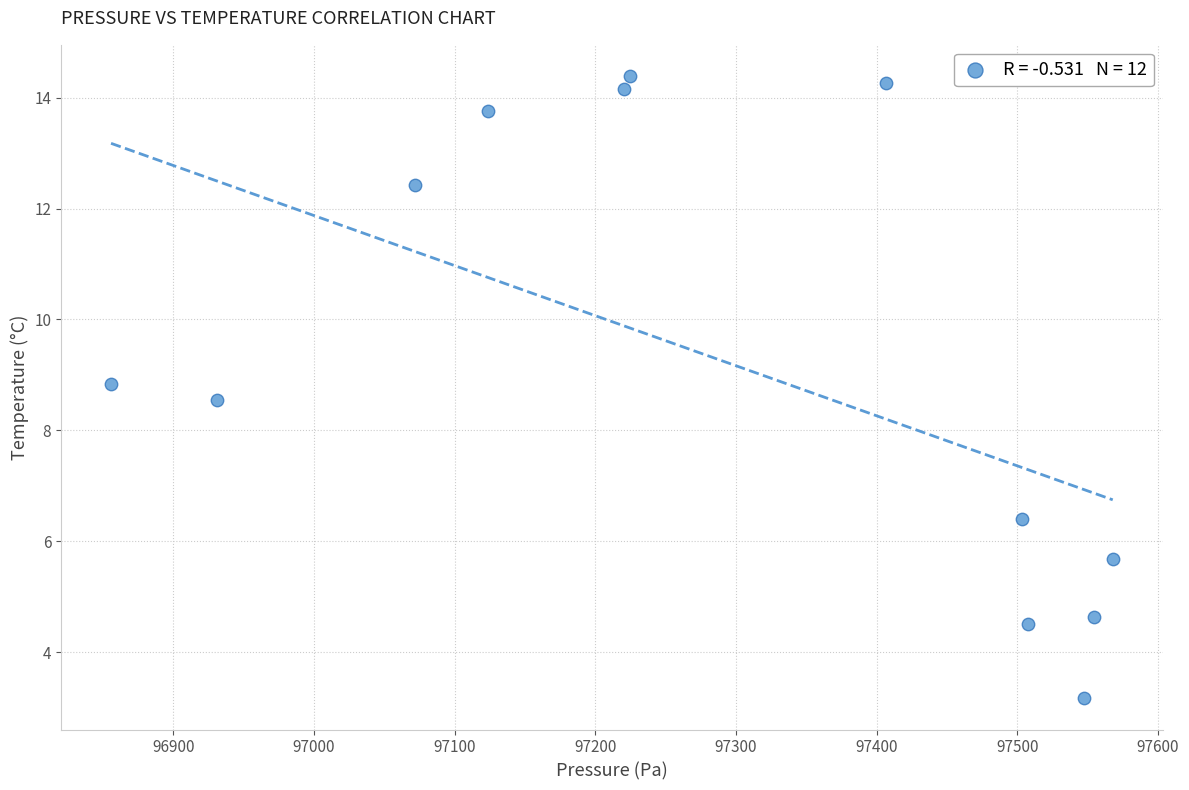

What Y value in the scatter plot is closest to 8?

8.5